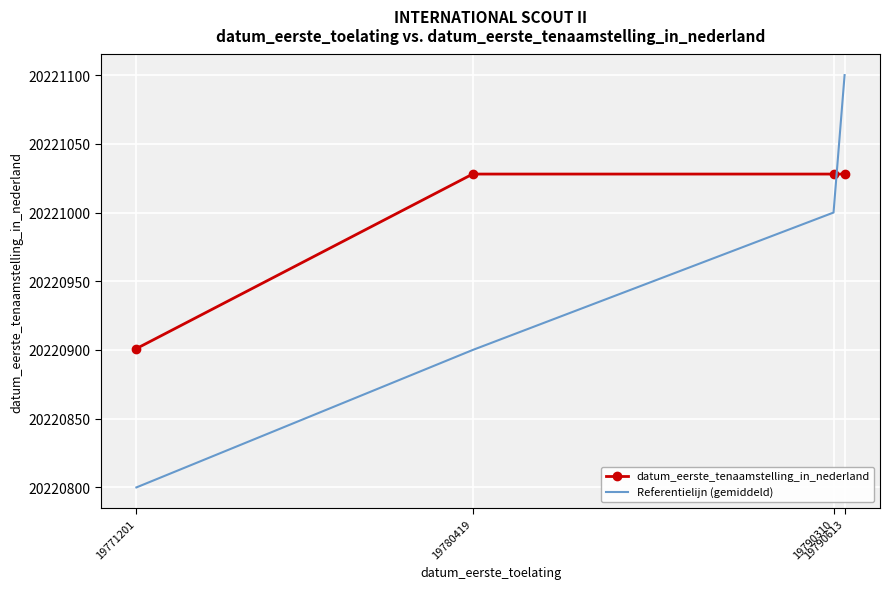

How many values in the Referentielijn (gemiddeld) series are below 20221000?

2